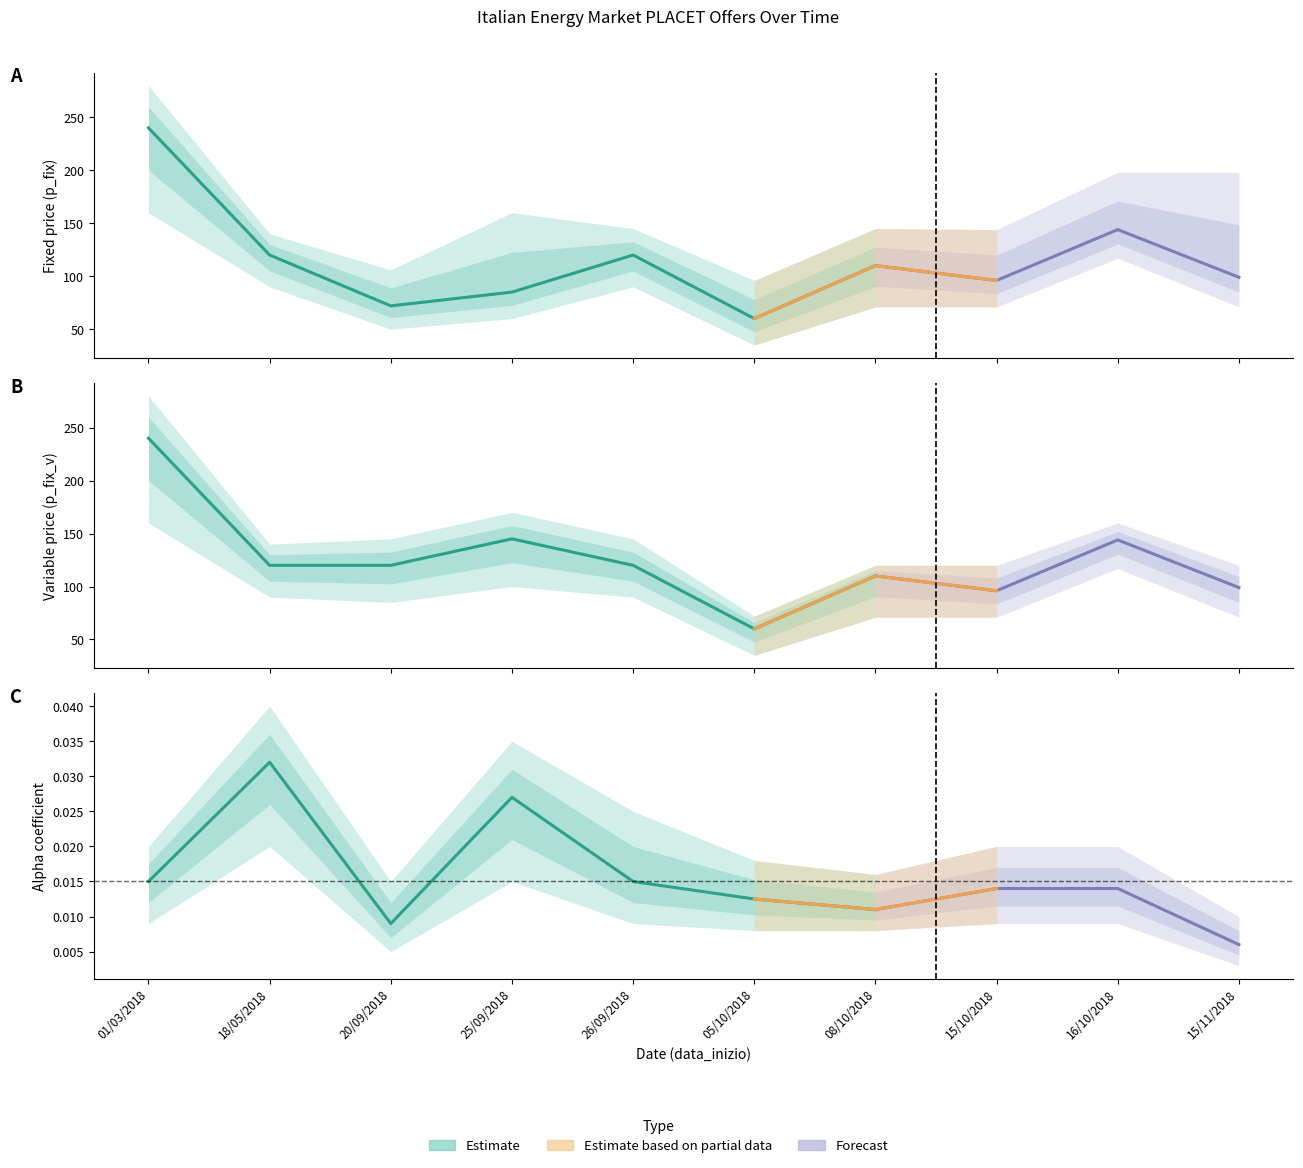

Between 15/10/2018 and 16/10/2018, which is larger?

16/10/2018